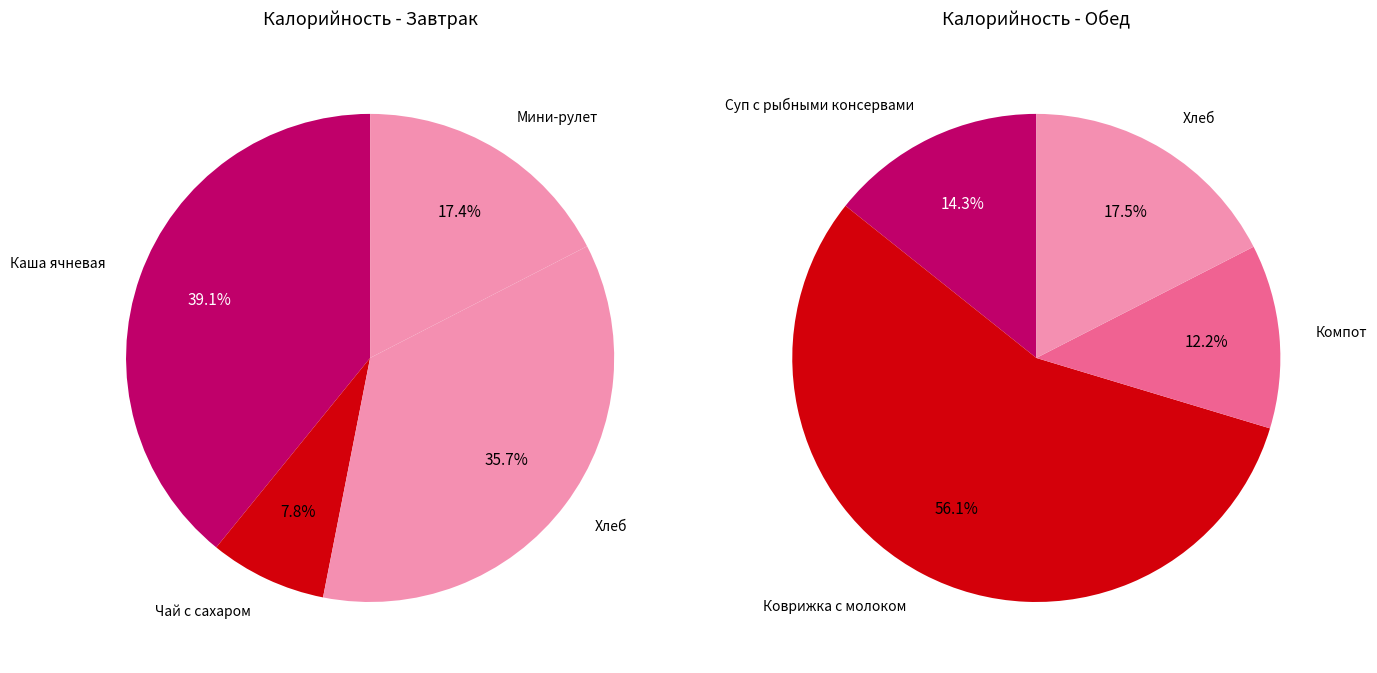

Which series changed the most between гор.блюдо and хлеб?

Обед